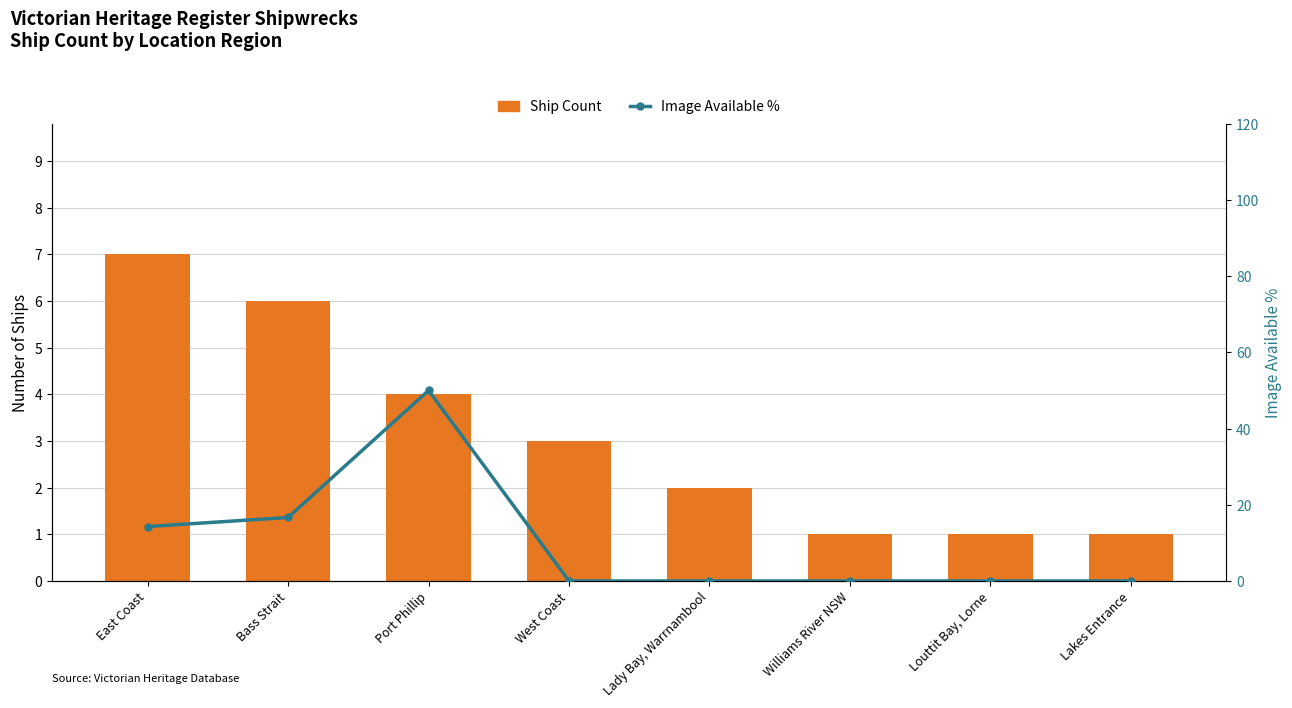

What value does the Image Available % series have at Bass Strait?

16.7